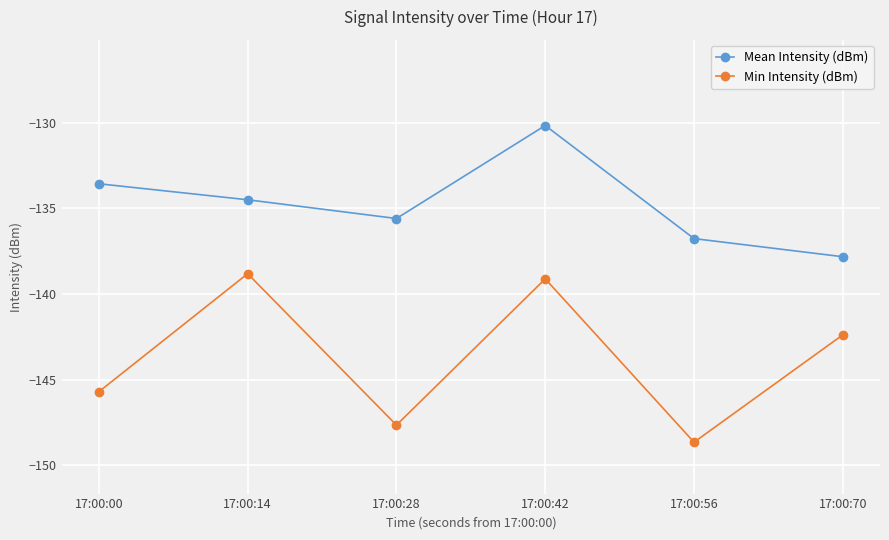

What is the difference between the second highest and minimum values in the Min Intensity (dBm) series?

9.5